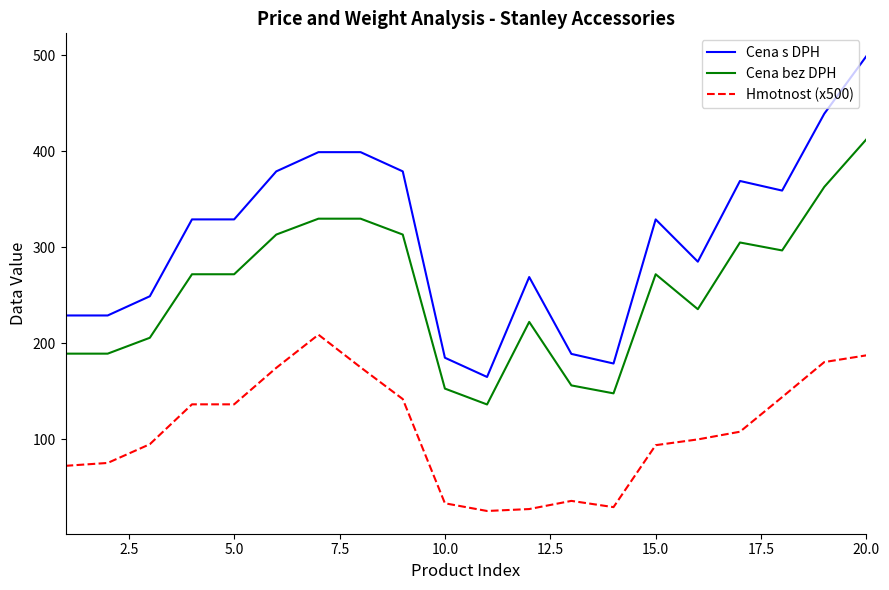

Which series has the largest range (max minus min)?

Cena s DPH